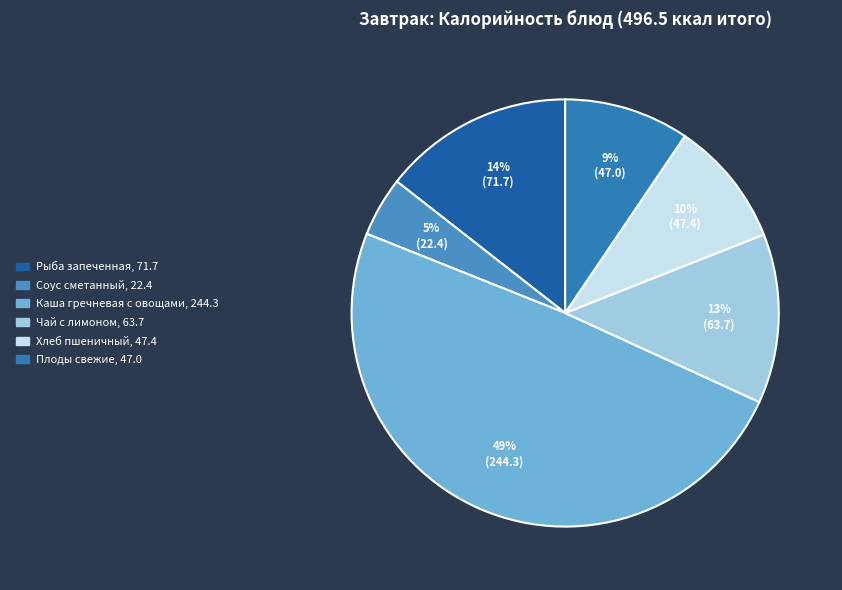

Does any single category account for the majority?

No